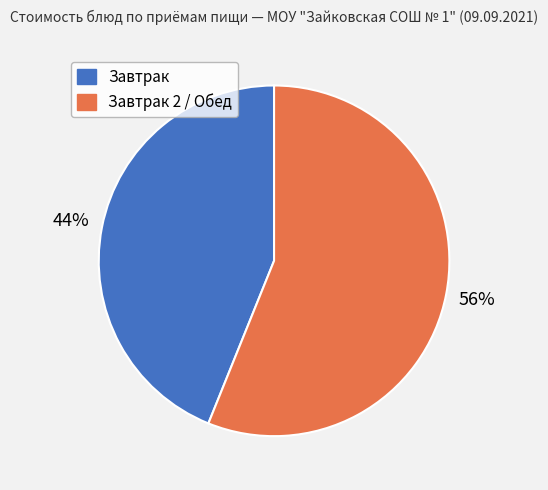

To the nearest percent, what is the difference between the largest and smallest slice percentages?

12%